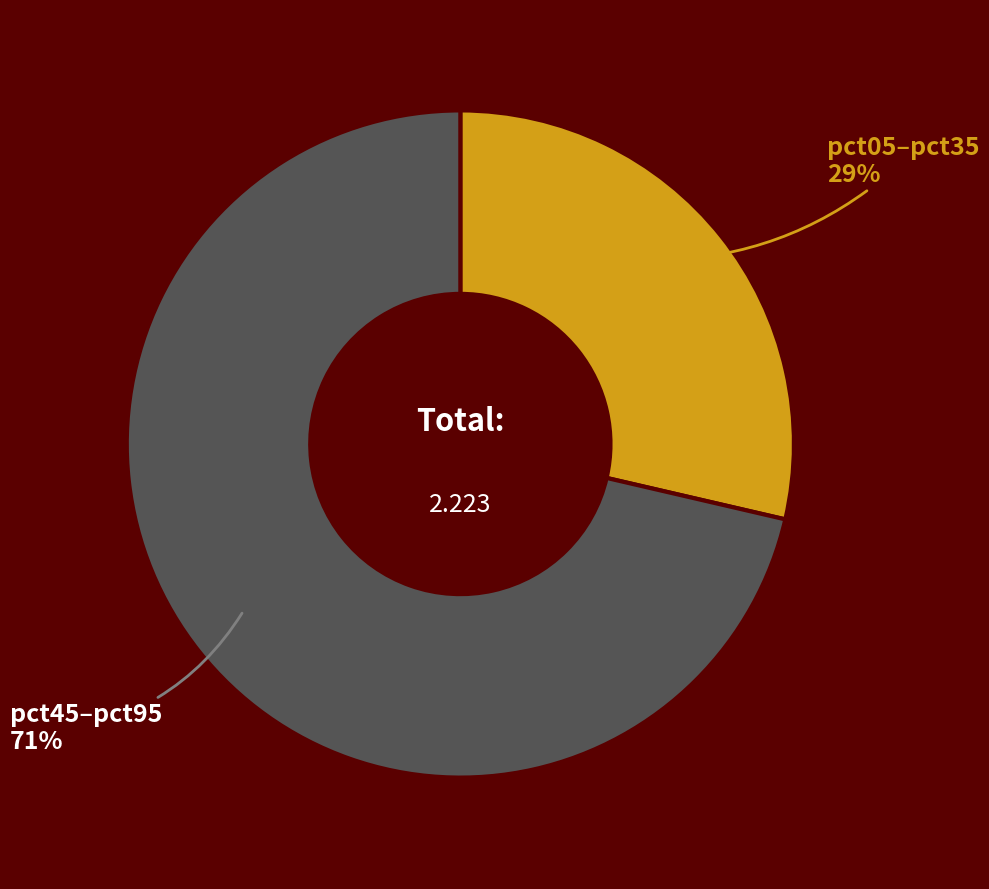

Is the sum of pct05–pct35 and pct45–pct95 greater than half?

Yes